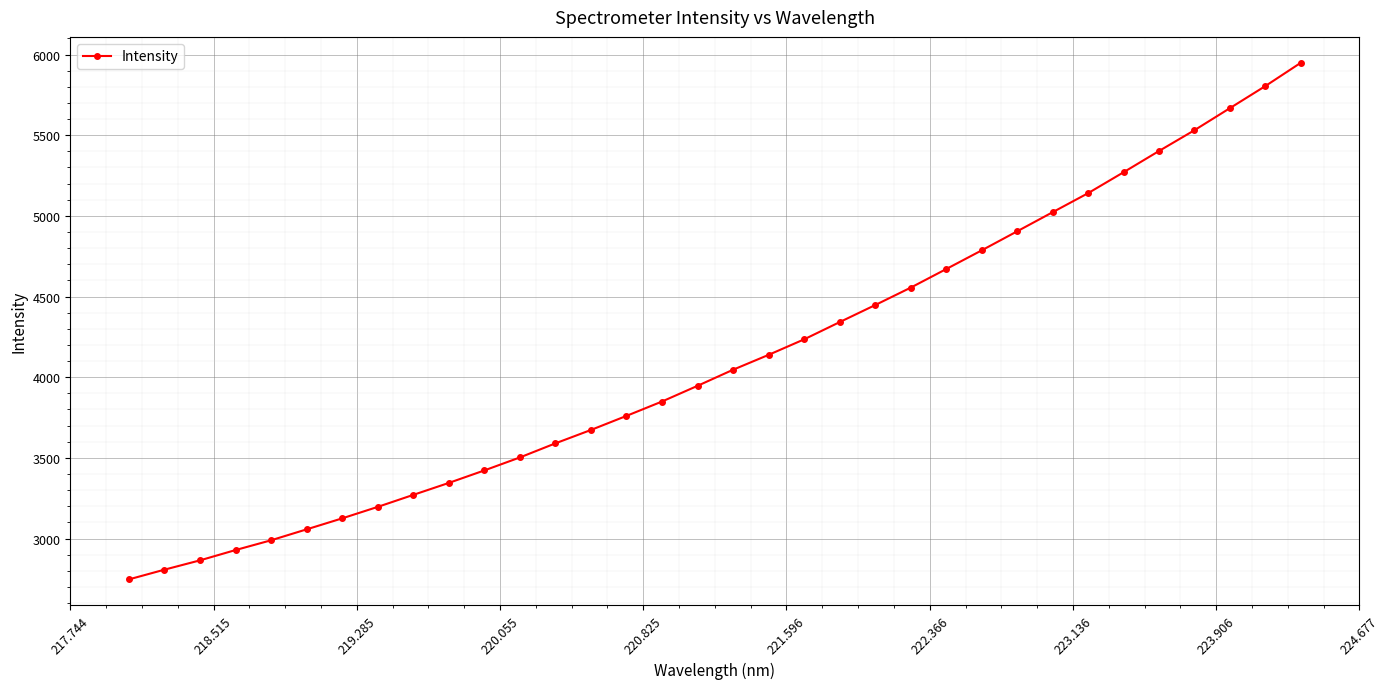

What is the maximum value shown in the chart?

5949.4